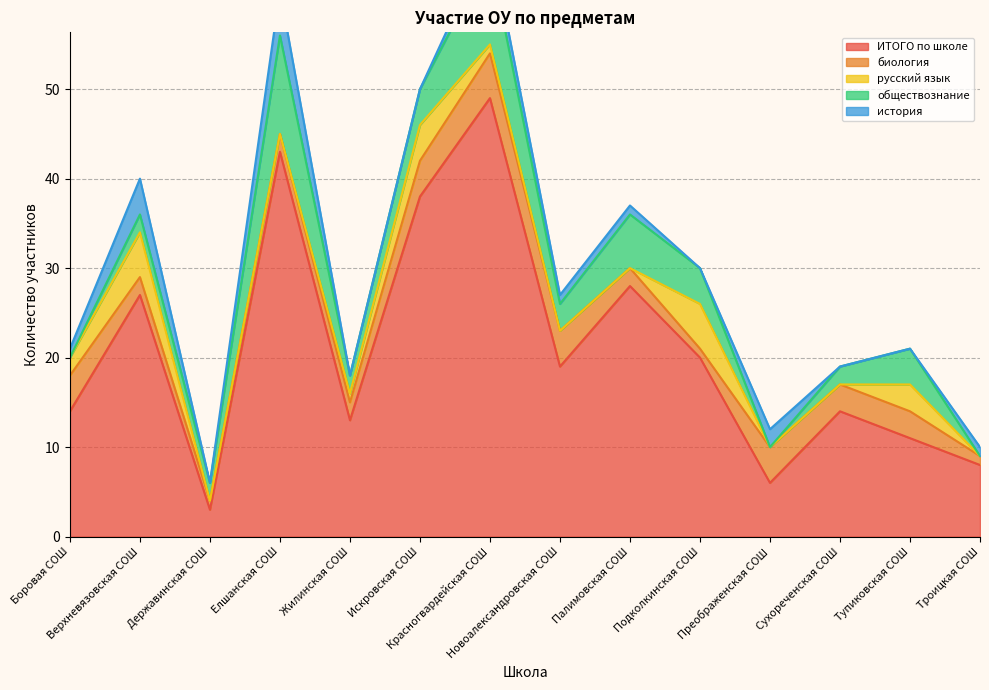

At which category does биология reach its first local valley?

Державинская СОШ